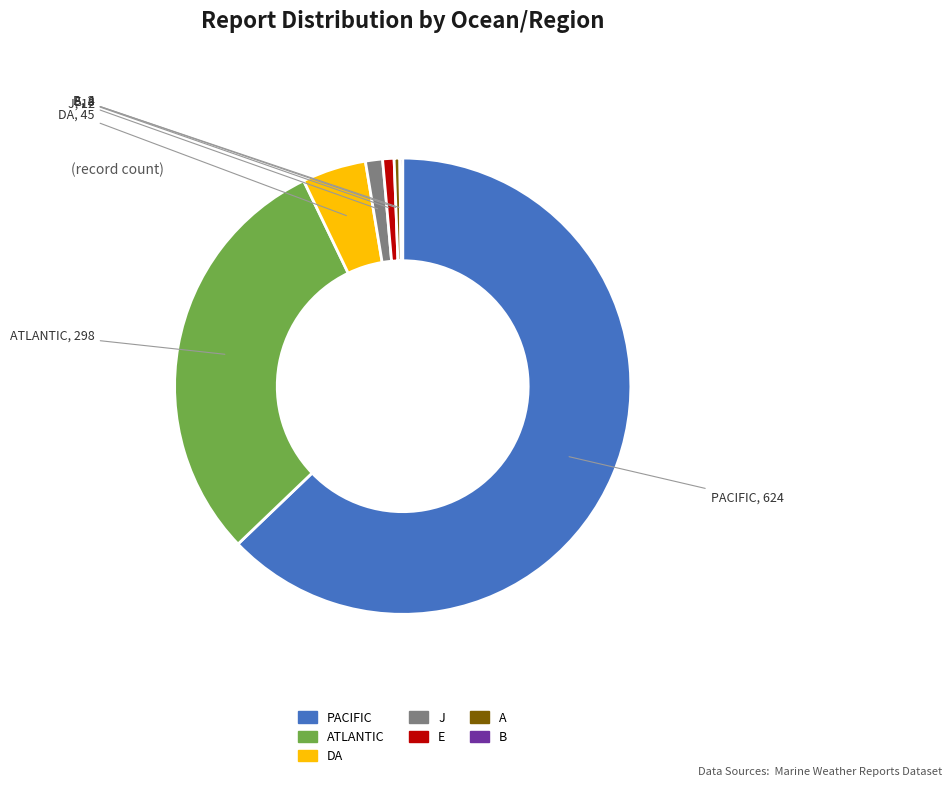

Is there any slice that represents more than half of the pie?

Yes